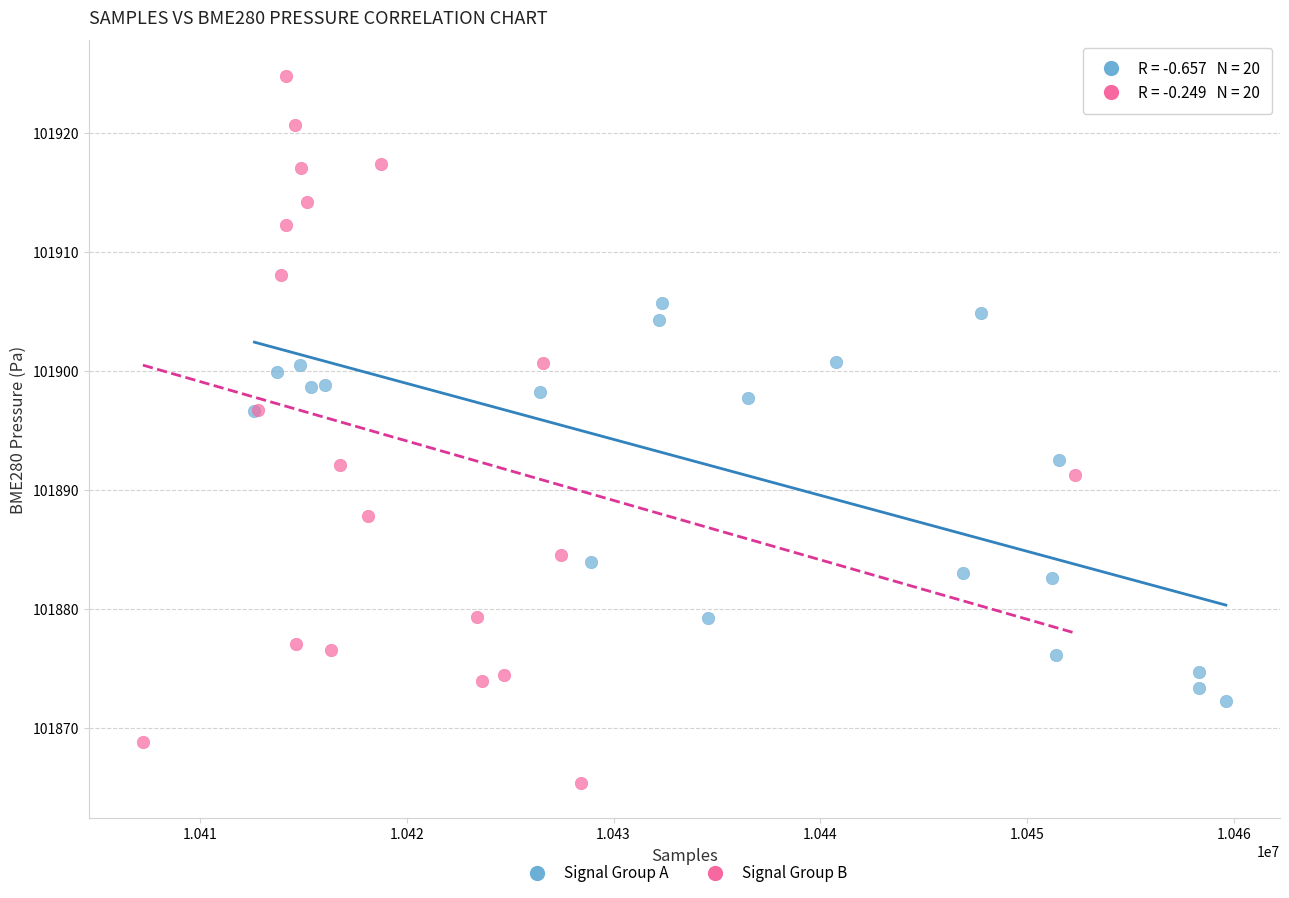

Which series contains the highest Y value?

Signal Group B